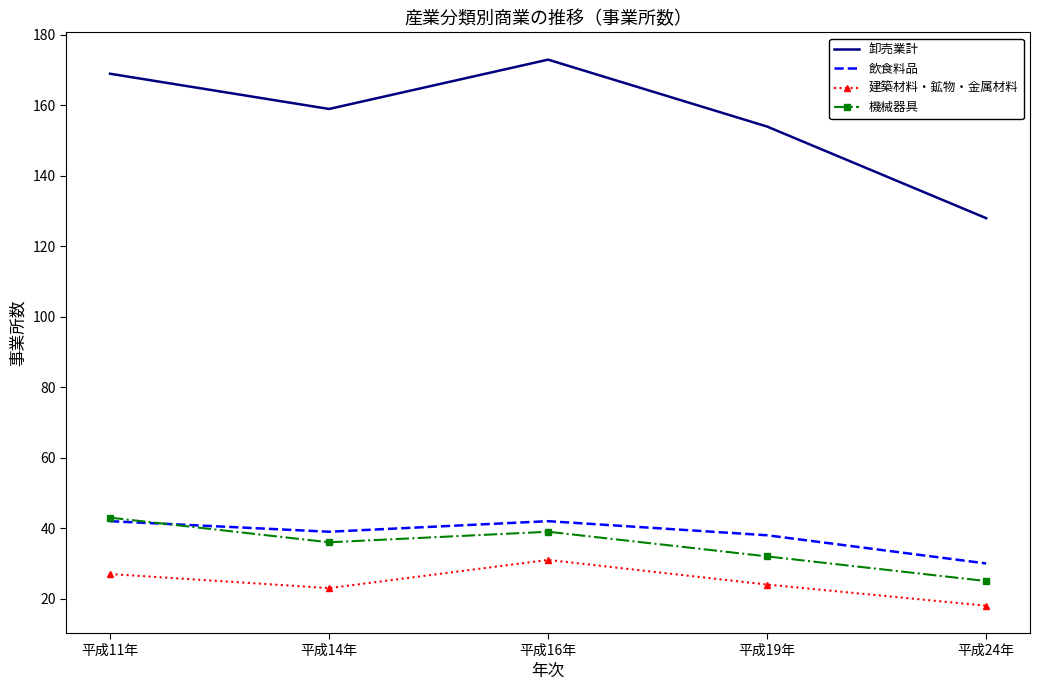

Which series has the largest total across all categories?

卸売業計